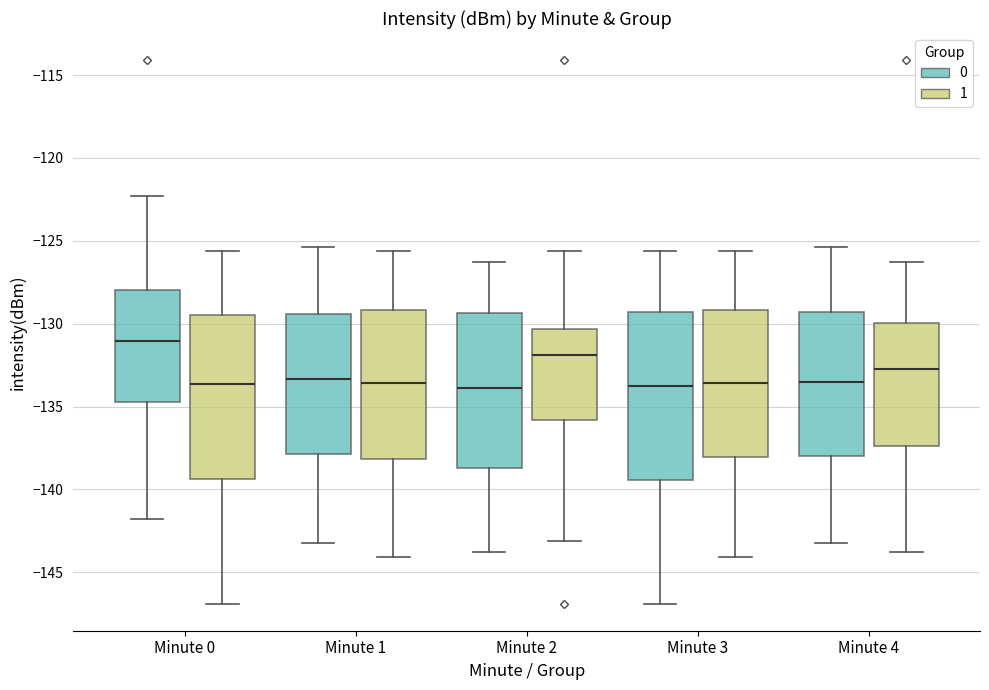

Where does the upper whisker of the box for Minute 4 (1) end on the y-axis? The values are not printed on the chart, so give them approximately, as read against the axis.

-126.5